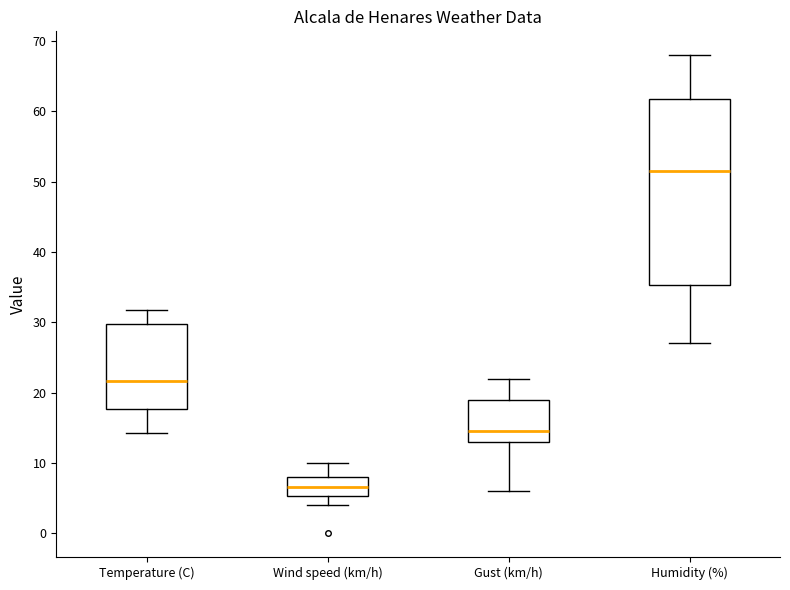

Reading left to right, read every box against the y-axis: the position of its median line, the range the box covers, and the ends of its whiskers. The values are not printed on the chart, so give them approximately, as read against the axis.

Temperature (C): median 22, box 18 to 30, whiskers 14 to 32
Wind speed (km/h): median 7, box 5 to 8, whiskers 4 to 10
Gust (km/h): median 15, box 13 to 19, whiskers 6 to 22
Humidity (%): median 52, box 35 to 62, whiskers 27 to 68